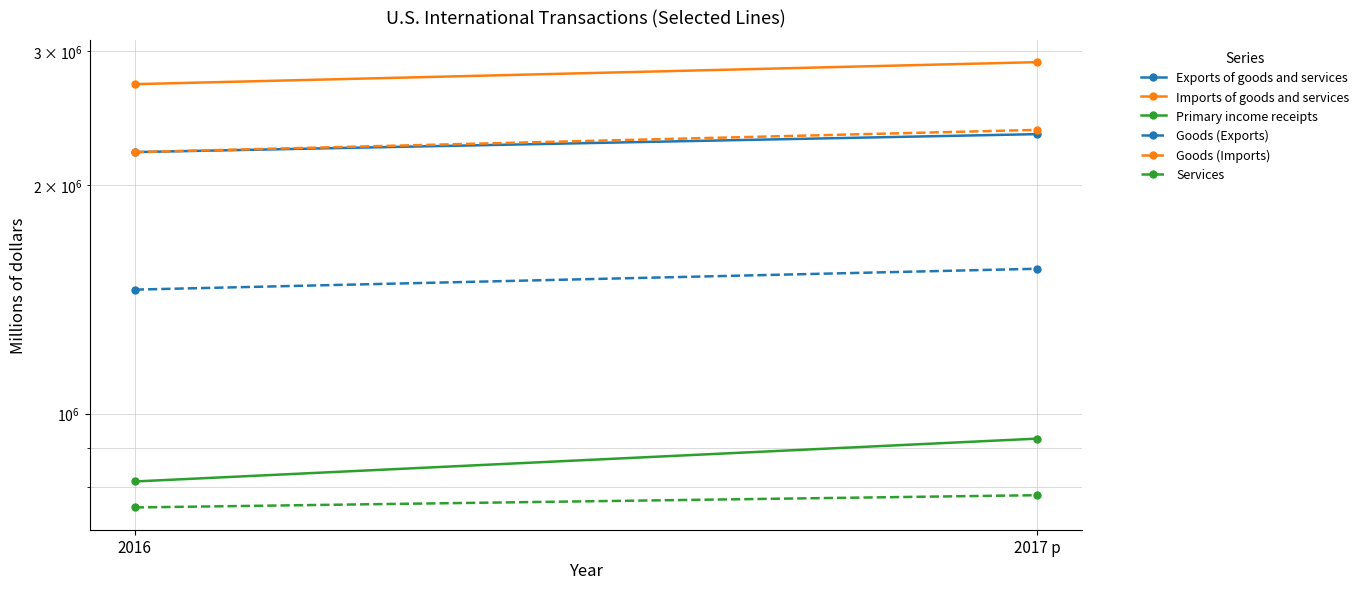

What is the difference between the maximum and minimum values in the Primary income receipts series?

112885